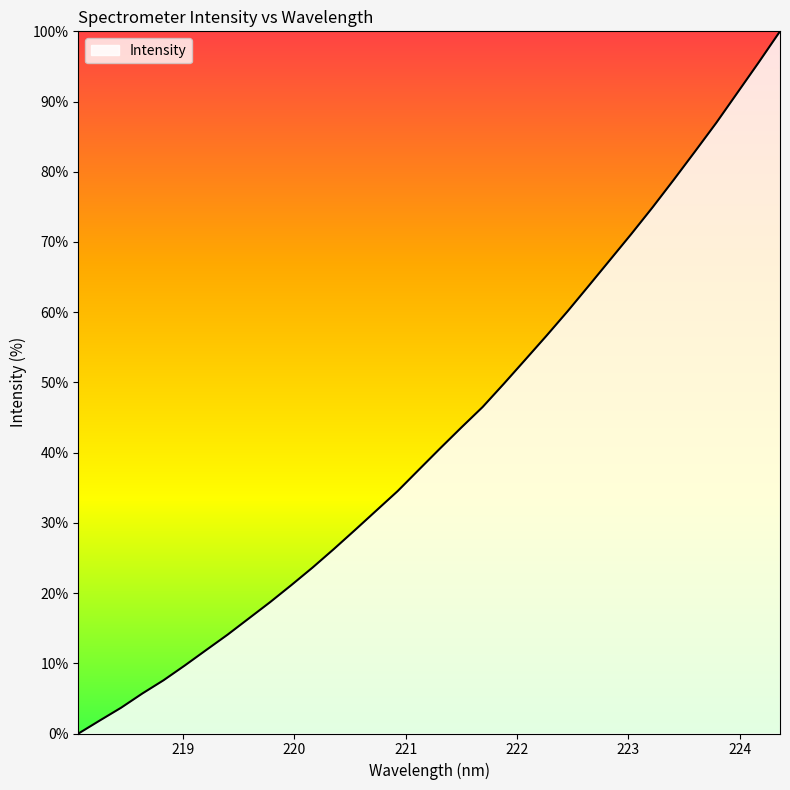

What is the difference between the maximum and minimum values?

100.0